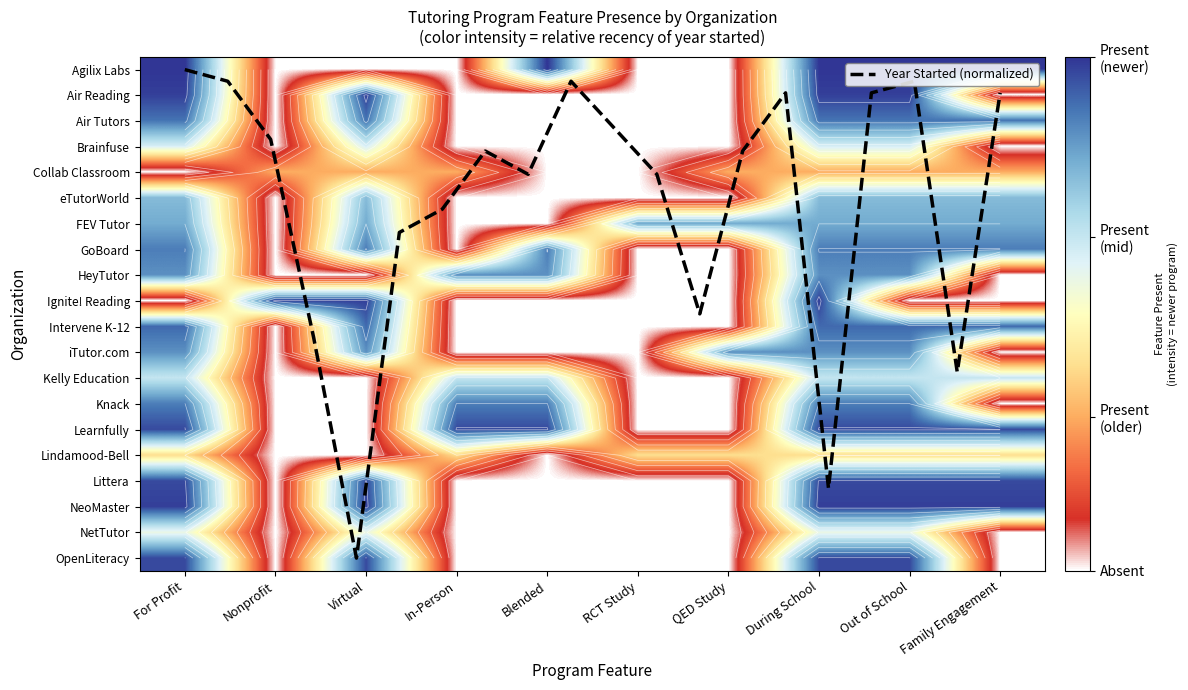

Is it true that the value at 12 is 3.7?

False